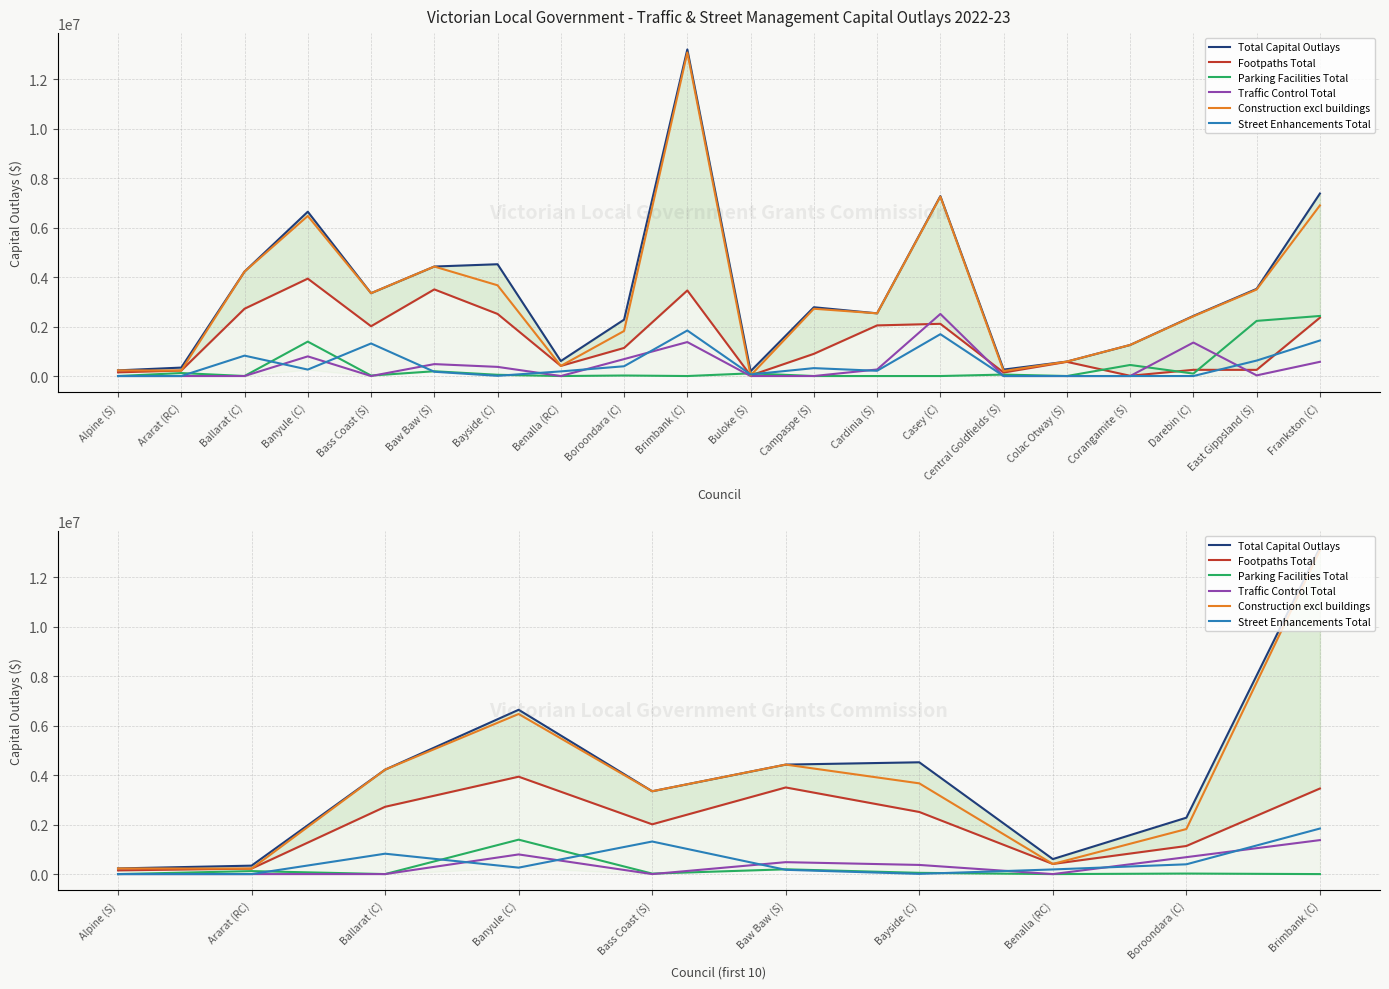

At which category is the sum across all series the highest?

Brimbank (C)